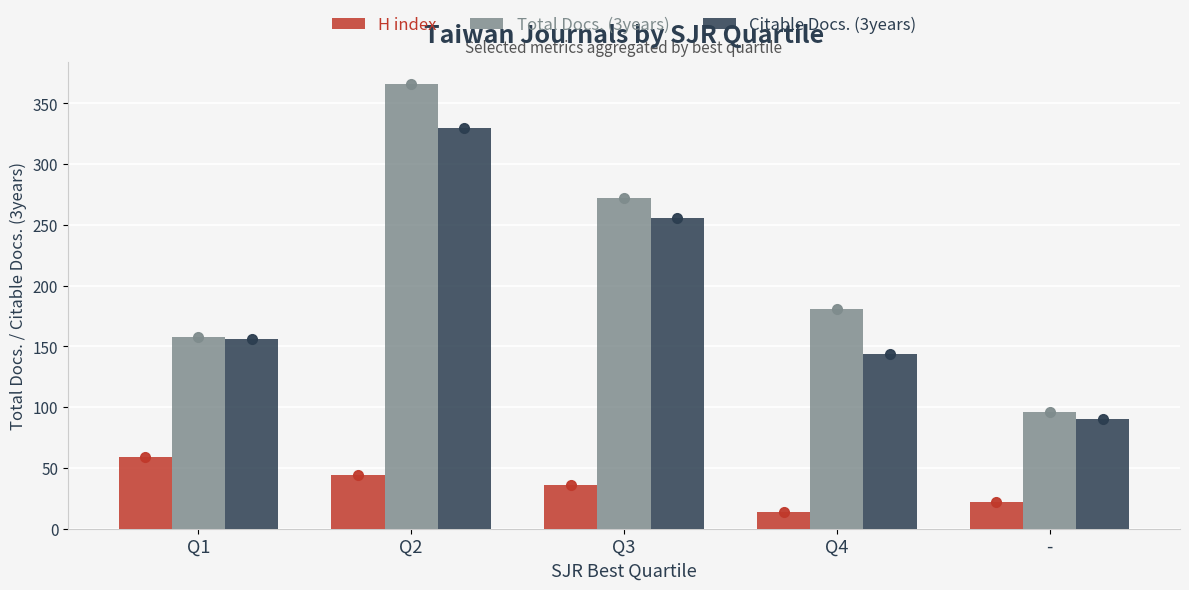

Reading right to left, what are all the values shown in this chart?

H index: -=22	Q4=14	Q3=36	Q2=44	Q1=59
Total Docs. (3years): -=96	Q4=181	Q3=272	Q2=366	Q1=158
Citable Docs. (3years): -=90	Q4=144	Q3=256	Q2=330	Q1=156